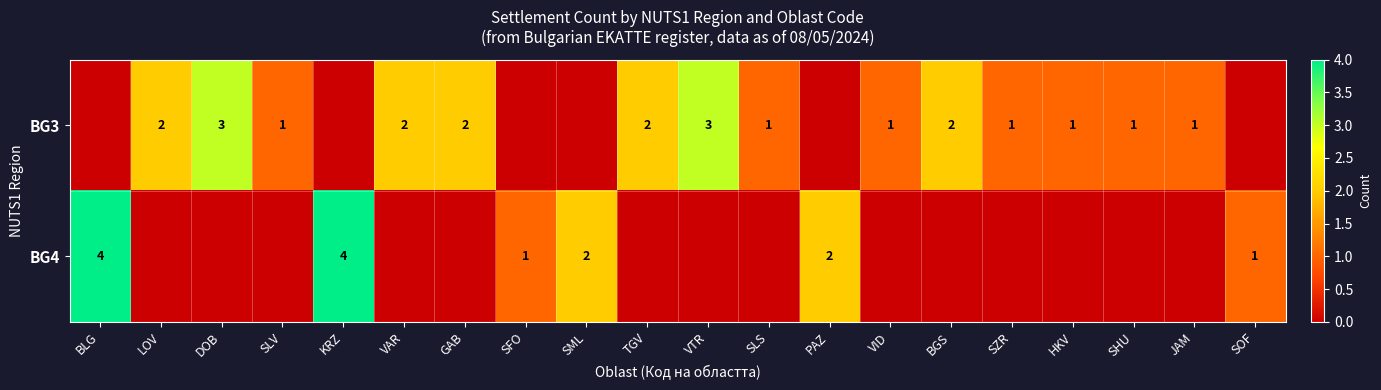

Is the value of BG3 at JAM greater than the value of BG4 at PAZ?

No